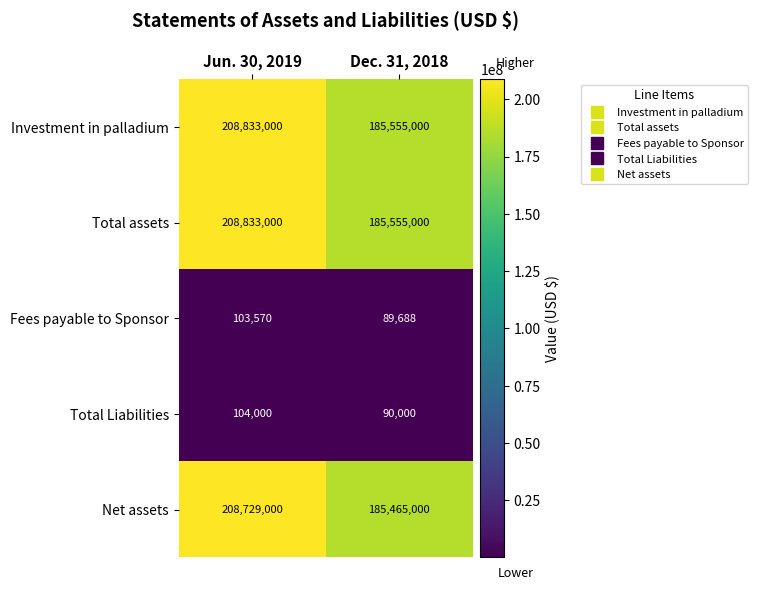

What is the sum of all Total Liabilities values?

194000